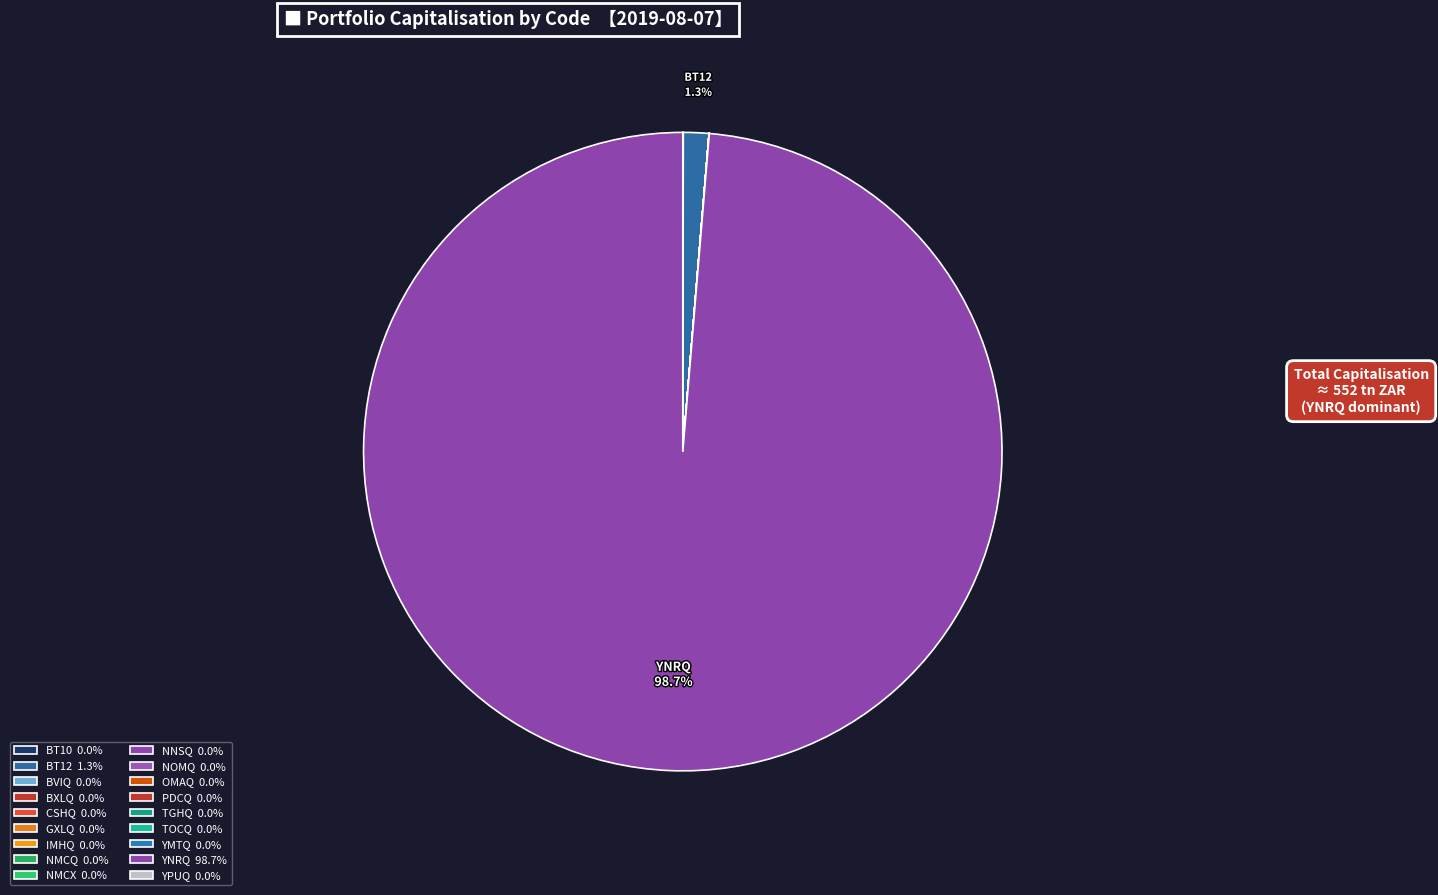

Which slice represents more than half of the pie?

YNRQ